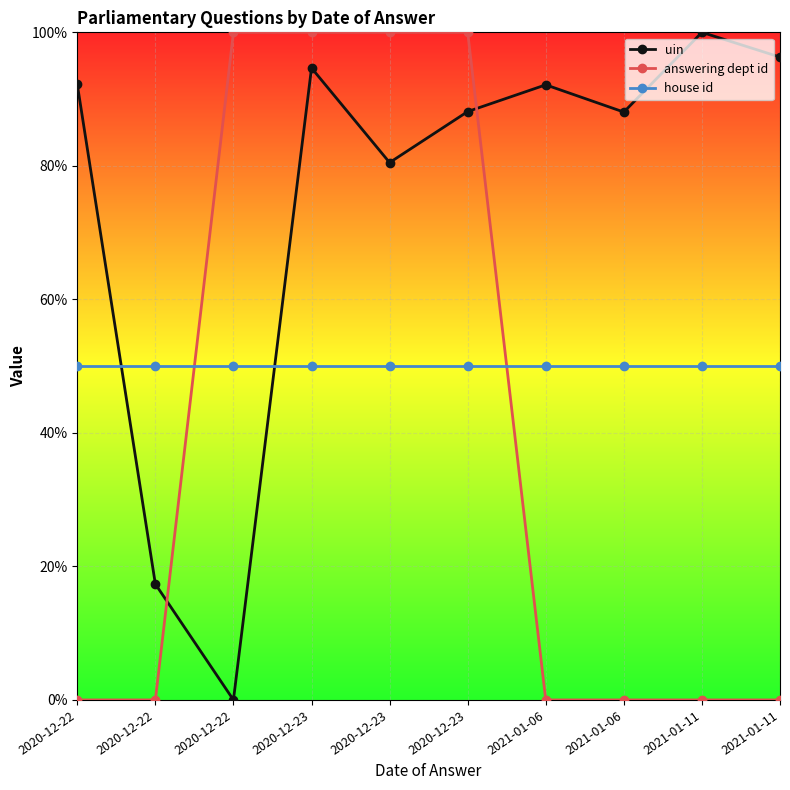

Does the chart display data point markers on the line(s)?

Yes